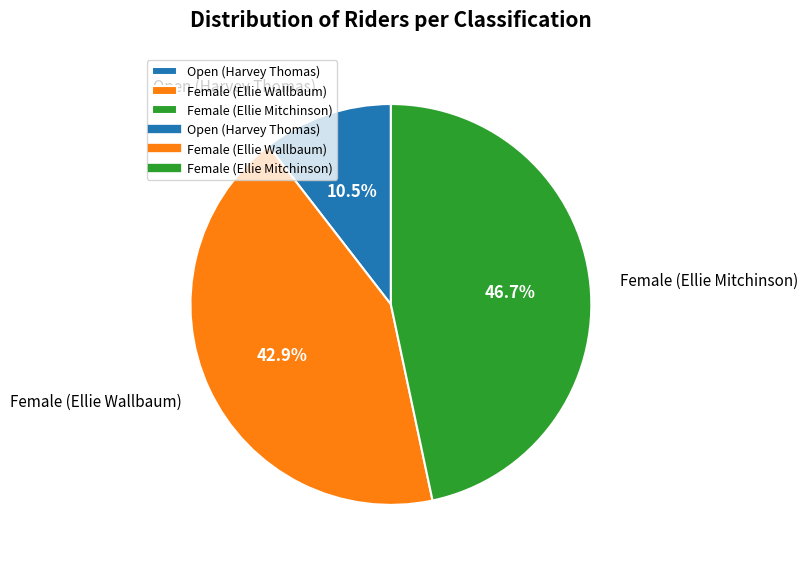

Is there any slice that represents more than half of the pie?

No